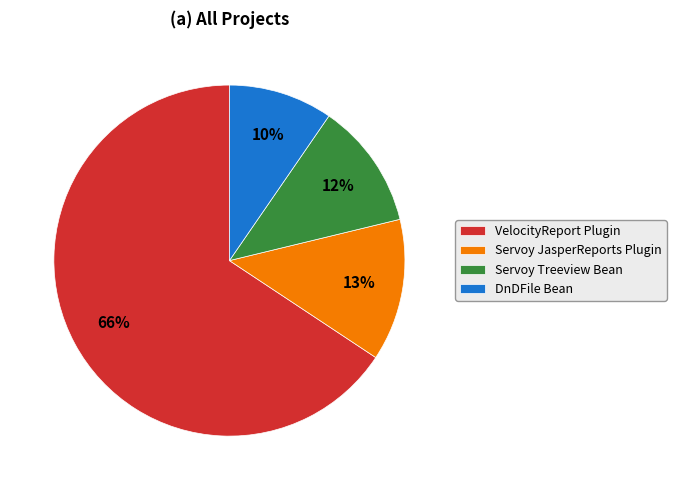

The VelocityReport Plugin slice represents 66% of the pie. True or false?

True